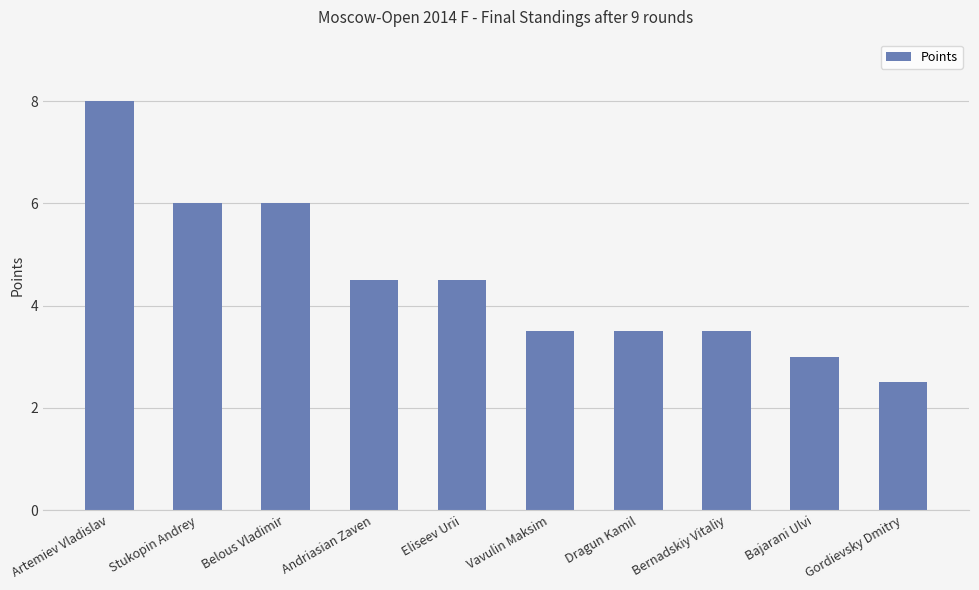

At which label does the data first exceed 4?

Artemiev Vladislav